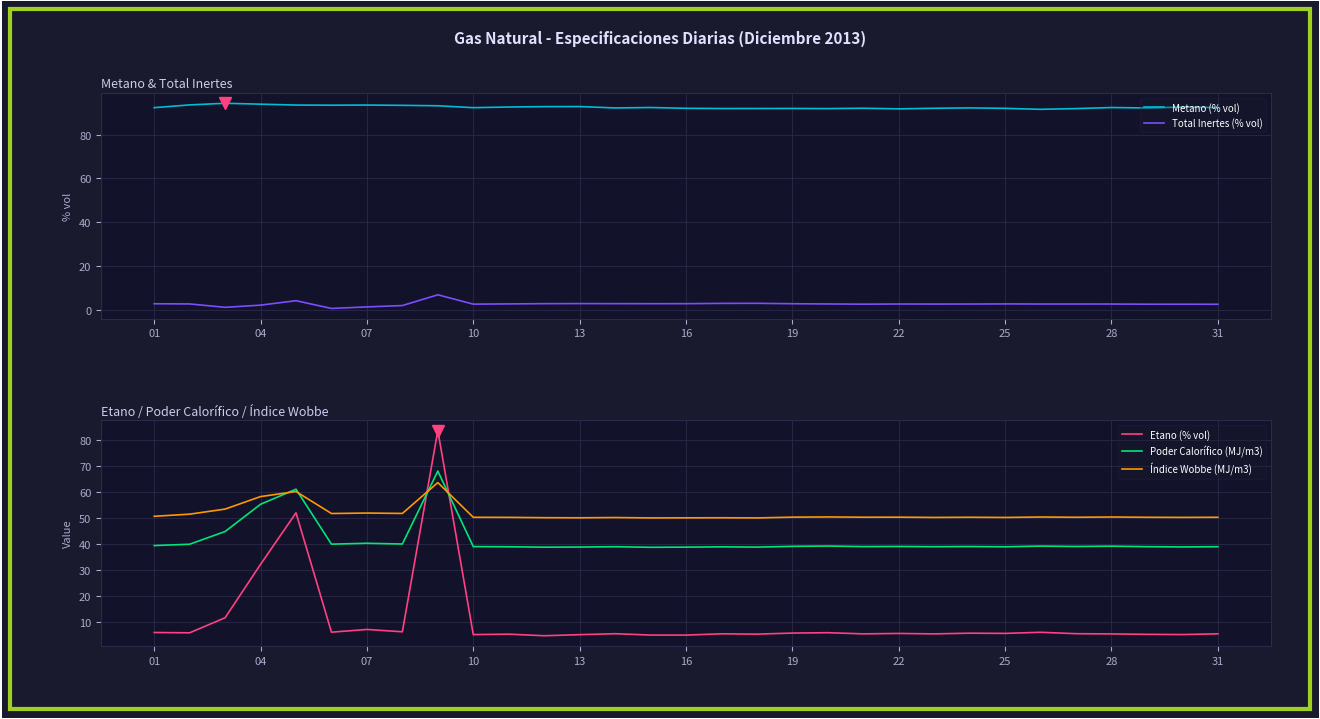

What is the highest value of the Índice Wobbe (MJ/m3) series?

63.5